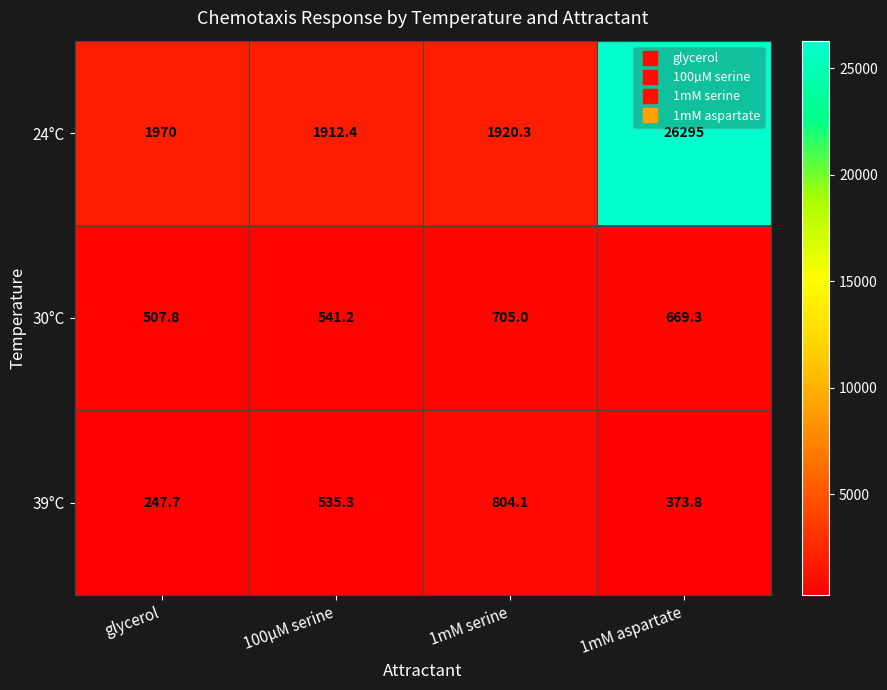

At how many categories does at least one series exceed 23303?

1